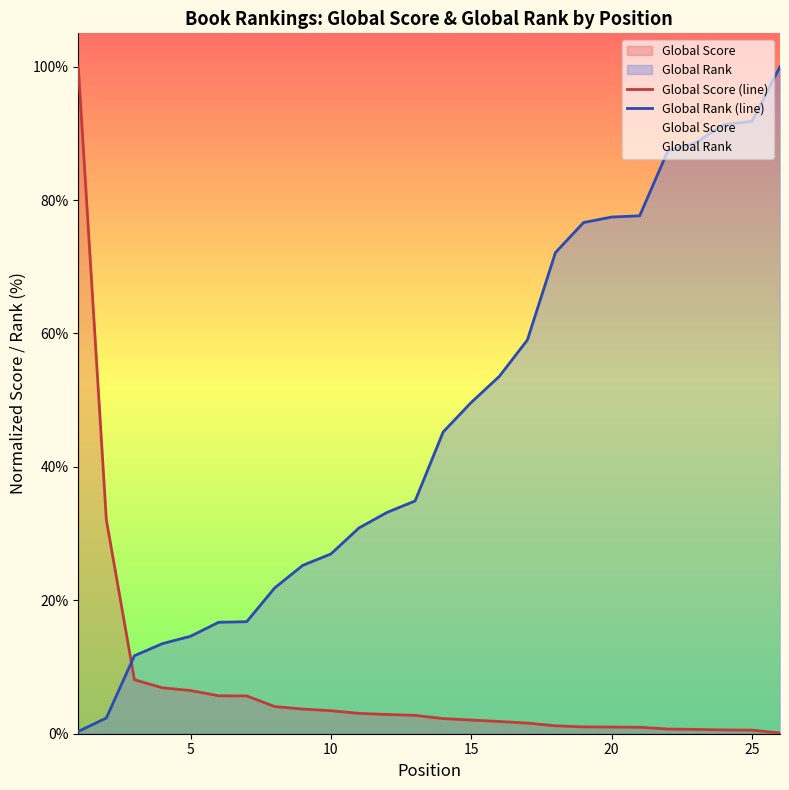

Rank the series by their average value, from highest to lowest.

Global Rank (line), Global Score (line)